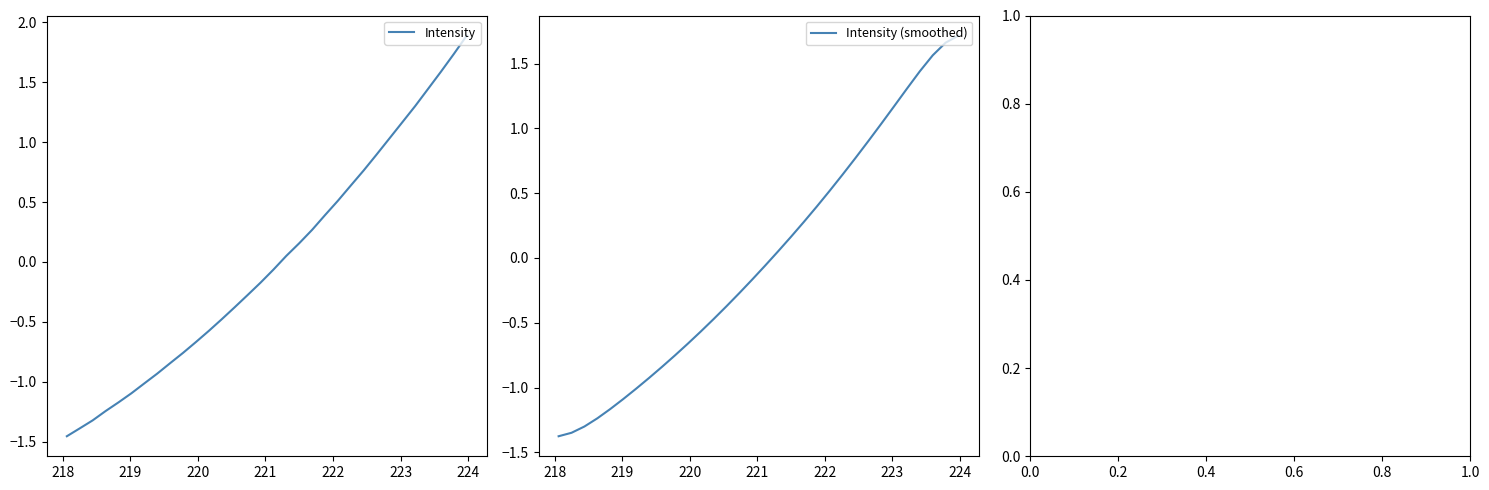

What is the minimum value for Intensity (smoothed)?

-1.4